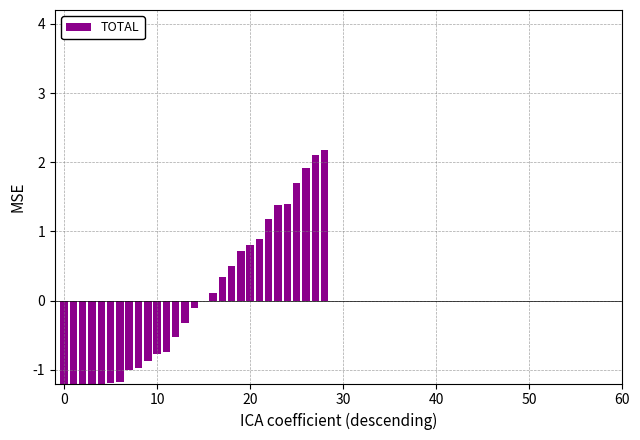

The chart shows a value of -0.7 at 20. True or false?

False